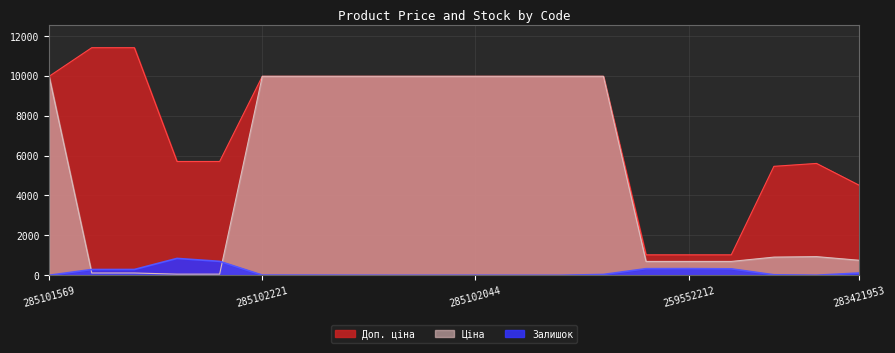

What is the difference between the second highest and second lowest values in the Ціна series?

9917.9